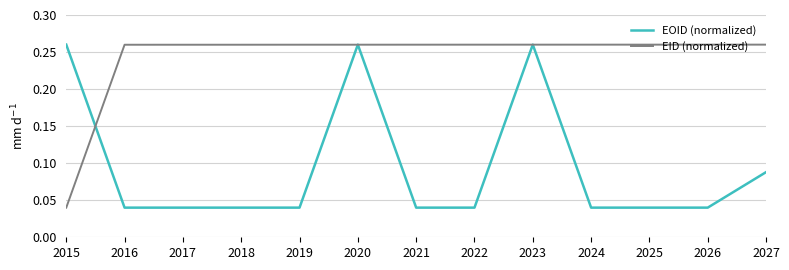

Which series changed the most between 2022 and 2027?

EOID (normalized)